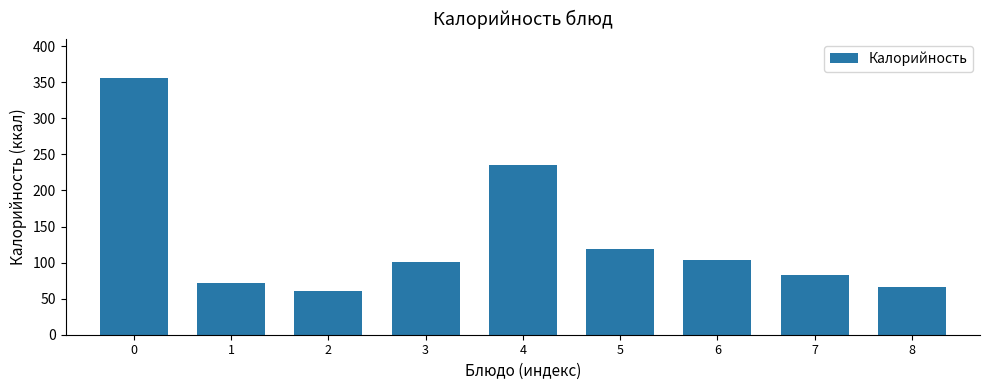

What is the average value?

132.7